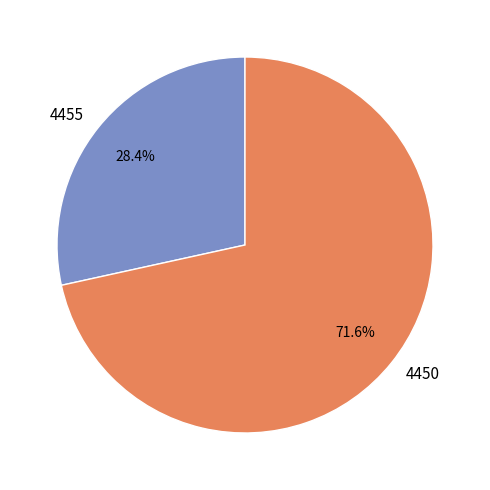

Does any single category account for the majority?

Yes